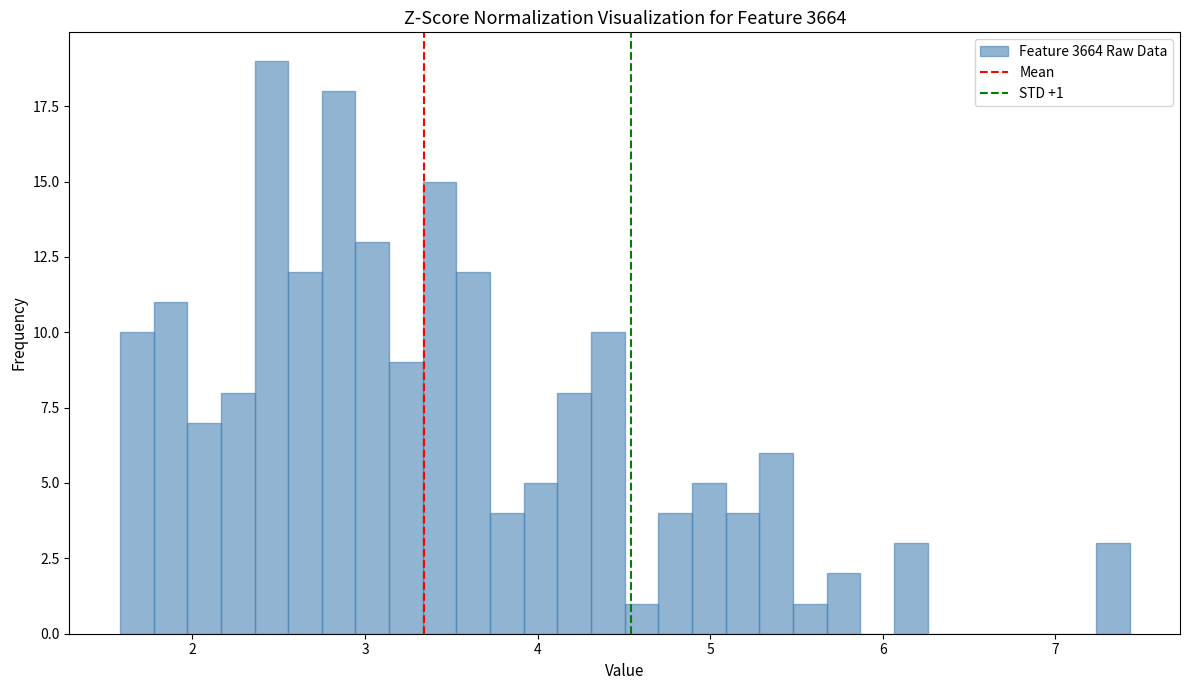

Read against the x-axis, roughly where is the centre of the tallest bar?

2.5